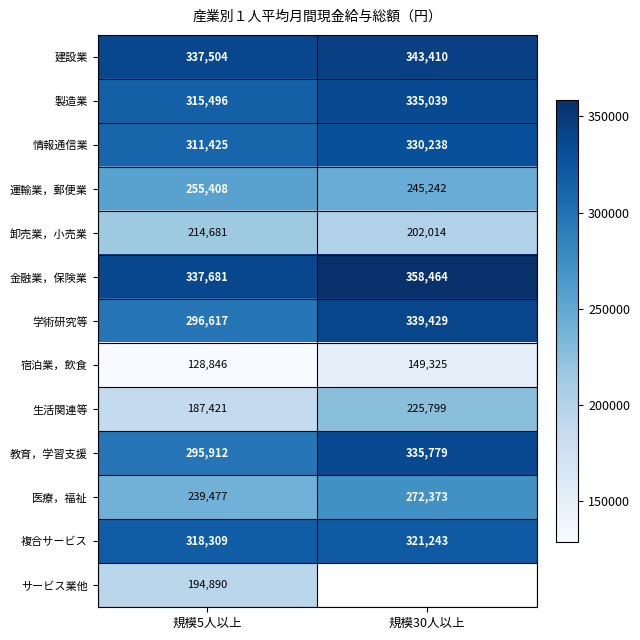

Is it true that 医療，福祉 equals 134956 at 規模30人以上?

False